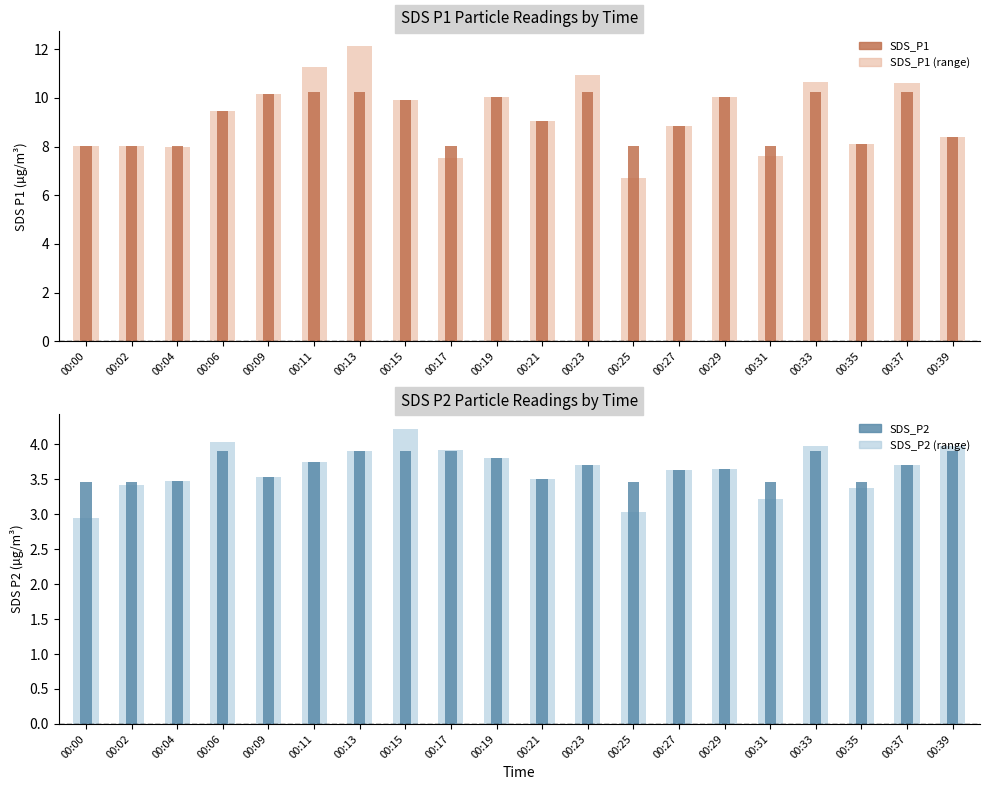

What is the maximum value for SDS_P1?

10.3